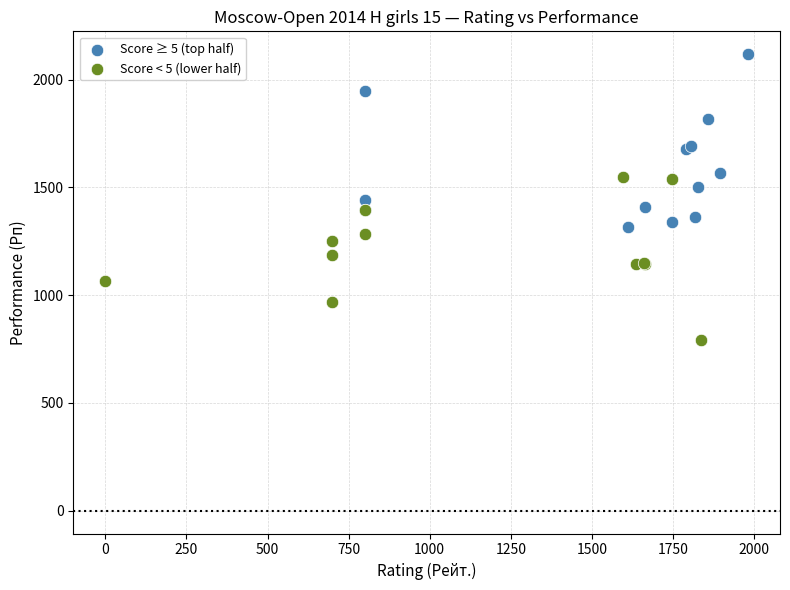

What are all the series names shown in the legend?

Score ≥ 5 (top half), Score < 5 (lower half)